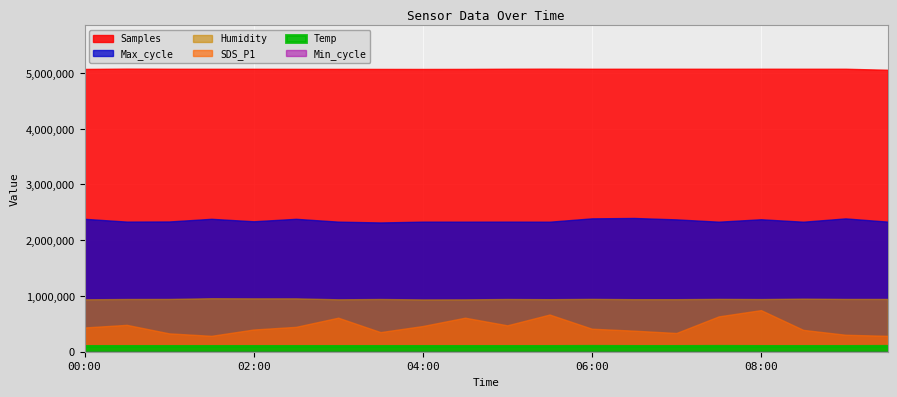

Reading left to right, list all the values displayed in this chart.

Samples: 00:00=5072762.0	00:30=5078077.0	01:00=5075810.0	01:30=5075311.0	02:00=5075102.0	02:30=5074265.0	03:00=5073536.0	03:30=5073025.0	04:00=5072519.0	04:30=5073284.0	05:00=5076247.0	05:30=5077849.0	06:00=5075960.0	06:30=5076048.0	07:00=5076255.0	07:30=5075894.0	08:00=5076534.0	08:30=5076158.0	09:00=5076233.0	09:30=5057941.0
Max_cycle: 00:00=20476.0	00:30=20048.0	01:00=20067.0	01:30=20477.0	02:00=20098.0	02:30=20476.0	03:00=20043.0	03:30=19917.0	04:00=20041.0	04:30=20037.0	05:00=20043.0	05:30=20033.0	06:00=20548.0	06:30=20607.0	07:00=20390.0	07:30=20036.0	08:00=20408.0	08:30=20032.0	09:00=20542.0	09:30=20043.0
Humidity: 00:00=87.5	00:30=88.0	01:00=88.1	01:30=89.3	02:00=89.1	02:30=89.1	03:00=87.5	03:30=88.0	04:00=87.3	04:30=87.4	05:00=88.0	05:30=87.7	06:00=88.2	06:30=87.7	07:00=87.7	07:30=88.2	08:00=87.9	08:30=88.6	09:00=88.1	09:30=88.1
Temp: 00:00=6.0	00:30=6.0	01:00=6.0	01:30=6.0	02:00=6.0	02:30=6.0	03:00=6.0	03:30=6.0	04:00=6.0	04:30=6.0	05:00=6.0	05:30=6.0	06:00=6.1	06:30=6.0	07:00=6.0	07:30=6.1	08:00=6.0	08:30=6.0	09:00=6.0	09:30=6.1
Min_cycle: 00:00=28.0	00:30=28.0	01:00=28.0	01:30=28.0	02:00=28.0	02:30=28.0	03:00=28.0	03:30=28.0	04:00=28.0	04:30=28.0	05:00=28.0	05:30=28.0	06:00=28.0	06:30=28.0	07:00=28.0	07:30=28.0	08:00=28.0	08:30=28.0	09:00=28.0	09:30=28.0
SDS_P1: 00:00=5.2	00:30=5.8	01:00=4.0	01:30=3.4	02:00=4.8	02:30=5.3	03:00=7.3	03:30=4.2	04:00=5.5	04:30=7.3	05:00=5.7	05:30=8.0	06:00=5.0	06:30=4.5	07:00=4.0	07:30=7.6	08:00=8.9	08:30=4.7	09:00=3.6	09:30=3.4